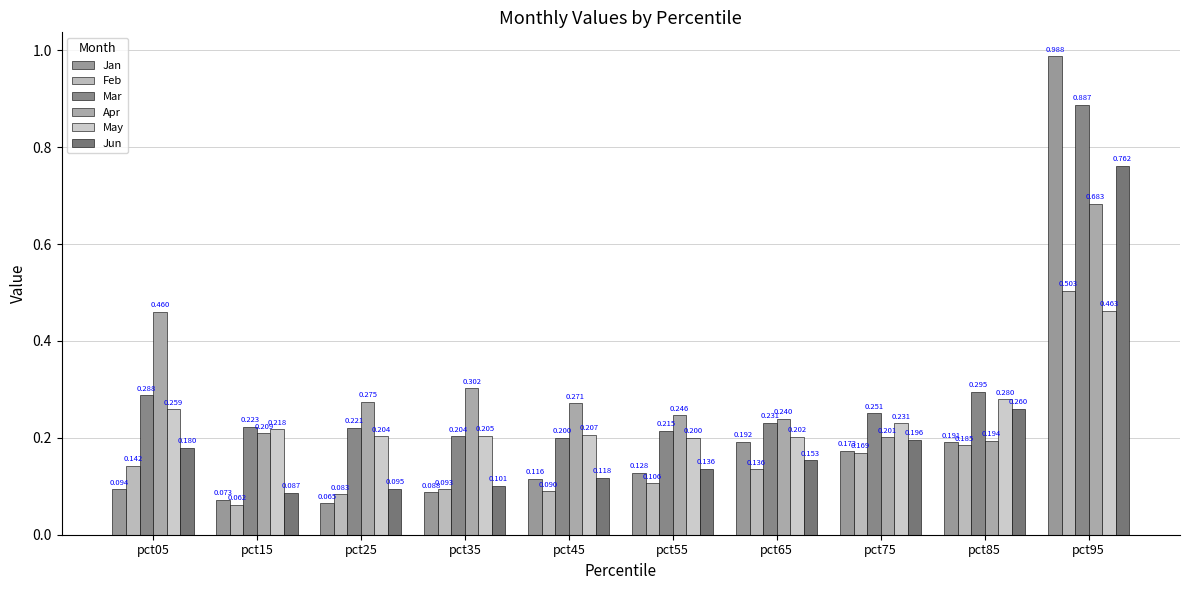

Count the May values in the range 0 to 1.

10